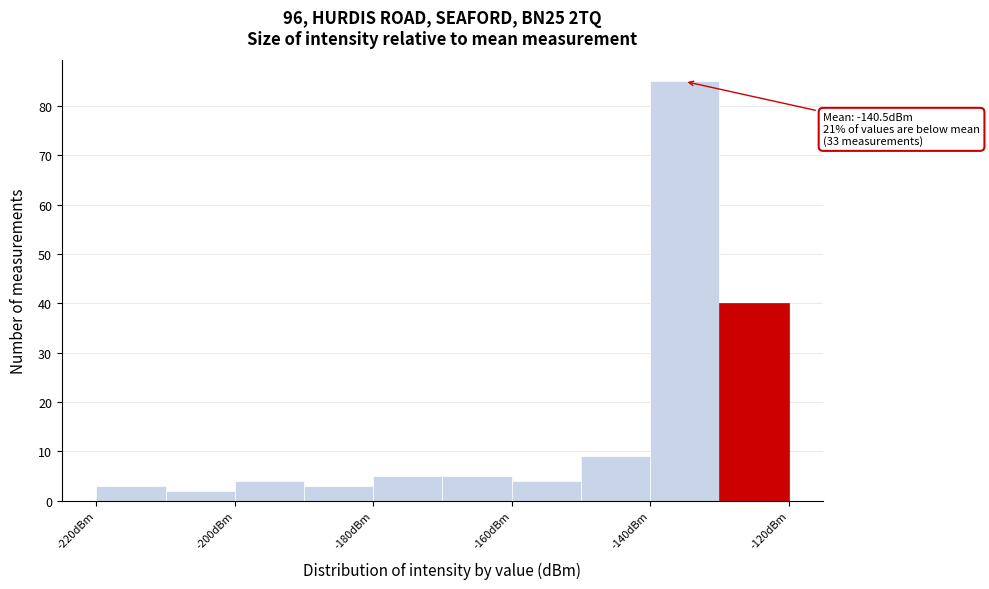

Which range on the x-axis has the tallest bar?

-140 to -130